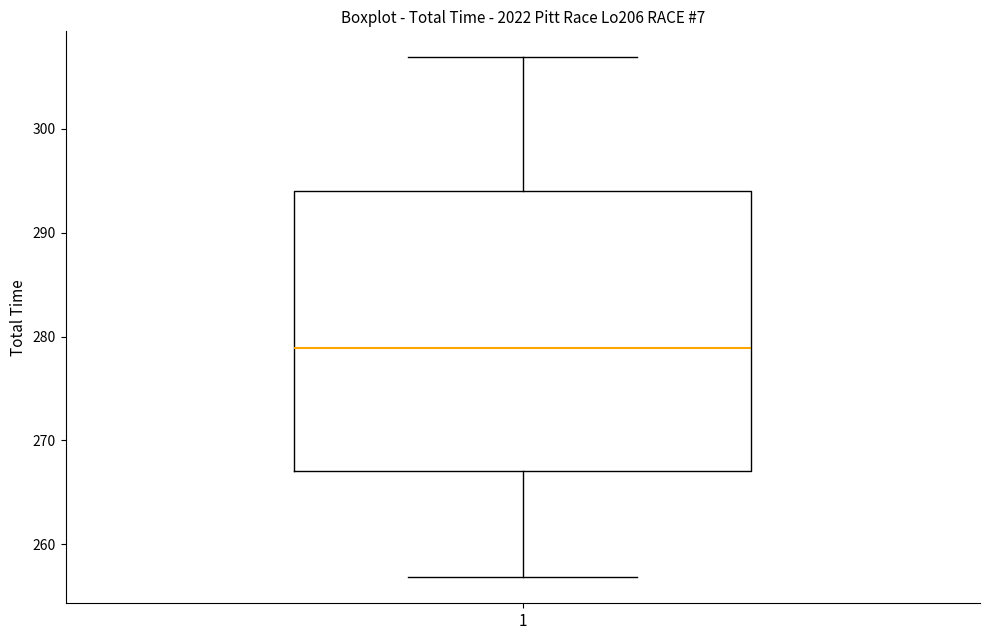

Read this box plot against the y-axis: the position of the median line, the range covered by the box, and the ends of both whiskers. The values are not printed on the chart, so give them approximately, as read against the axis.

median 279, box 267 to 294, whiskers 257 to 307